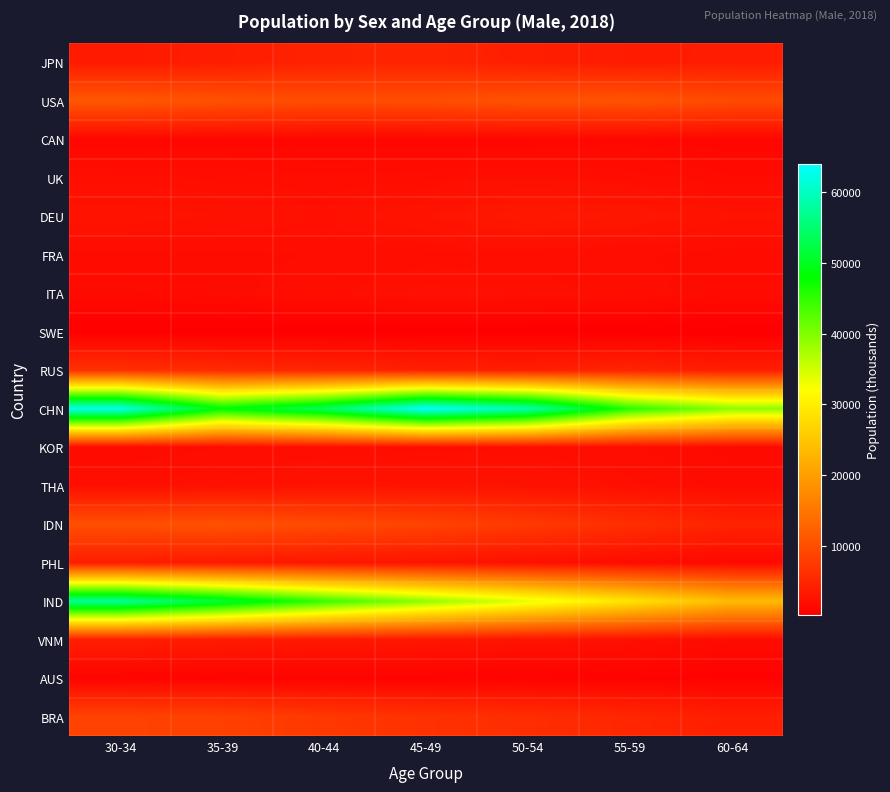

Reading left to right, transcribe all the data shown in this chart.

JPN: 30-34=3645.9	35-39=4042.4	40-44=4686.3	45-49=4932.3	50-54=4175.2	55-59=3864.6	60-64=3889.3
USA: 30-34=11321.3	35-39=10498.0	40-44=9993.6	45-49=10116.6	50-54=10641.3	55-59=10770.4	60-64=9741.9
CAN: 30-34=1288.5	35-39=1273.4	40-44=1192.3	45-49=1183.2	50-54=1289.9	55-59=1382.8	60-64=1204.9
UK: 30-34=2320.6	35-39=2210.8	40-44=2114.4	45-49=2190.5	50-54=2310.5	55-59=2149.4	60-64=1817.7
DEU: 30-34=2783.3	35-39=2641.6	40-44=2479.1	45-49=2886.8	50-54=3501.8	55-59=3276.6	60-64=2703.4
FRA: 30-34=1964.2	35-39=1956.1	40-44=2017.9	45-49=2190.2	50-54=2142.6	55-59=2041.4	60-64=1885.1
ITA: 30-34=1722.7	35-39=1905.7	40-44=2228.0	45-49=2447.6	50-54=2399.7	55-59=2156.0	60-64=1816.3
SWE: 30-34=334.5	35-39=310.4	40-44=315.5	45-49=341.0	50-54=336.8	55-59=302.5	60-64=275.2
RUS: 30-34=6394.8	35-39=5638.1	40-44=5012.7	45-49=4390.0	50-54=4267.3	55-59=4819.9	60-64=4126.9
CHN: 30-34=62640.9	35-39=48264.2	40-44=53781.4	45-49=63910.3	50-54=58900.8	55-59=45296.9	60-64=39115.1
KOR: 30-34=1808.3	35-39=2009.2	40-44=2088.3	45-49=2212.8	50-54=2161.4	55-59=2049.5	60-64=1672.9
THA: 30-34=2256.6	35-39=2469.0	40-44=2663.1	45-49=2727.9	50-54=2623.9	55-59=2327.4	60-64=1887.9
IDN: 30-34=10221.1	35-39=10494.1	40-44=9676.7	45-49=8852.7	50-54=7561.8	55-59=6152.6	60-64=4731.8
PHL: 30-34=3960.4	35-39=3525.2	40-44=3168.4	45-49=2787.9	50-54=2419.4	55-59=1958.2	60-64=1497.1
IND: 30-34=57577.8	35-39=51557.9	40-44=44553.9	45-49=39029.7	50-54=33842.0	55-59=28854.1	60-64=23643.8
VNM: 30-34=4177.2	35-39=3774.2	40-44=3441.6	45-49=3168.0	50-54=2815.3	55-59=2412.0	60-64=1829.8
AUS: 30-34=929.3	35-39=867.2	40-44=807.8	45-49=812.6	50-54=770.8	55-59=753.5	60-64=665.7
BRA: 30-34=8682.5	35-39=8378.2	40-44=7340.6	45-49=6539.8	50-54=6042.6	55-59=5222.8	60-64=4140.9